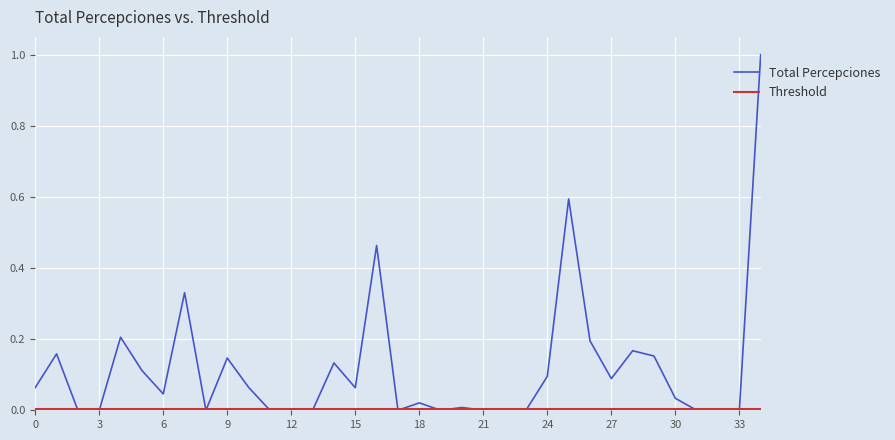

Which series has the widest spread of values?

Total Percepciones